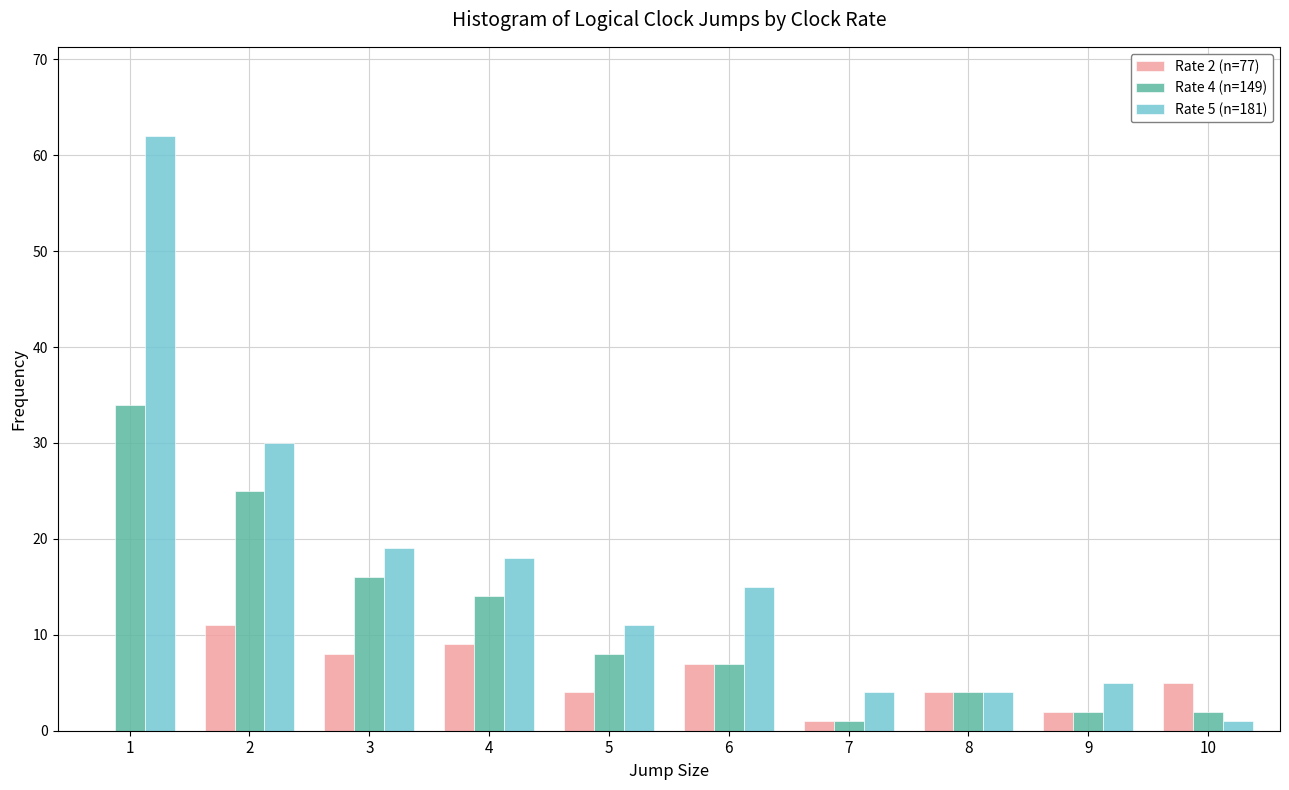

Reading right to left, what are all the values shown in this chart?

Rate 2 (n=77): 10=5	9=2	8=4	7=1	6=7	5=4	4=9	3=8	2=11	1=0
Rate 4 (n=149): 10=2	9=2	8=4	7=1	6=7	5=8	4=14	3=16	2=25	1=34
Rate 5 (n=181): 10=1	9=5	8=4	7=4	6=15	5=11	4=18	3=19	2=30	1=62